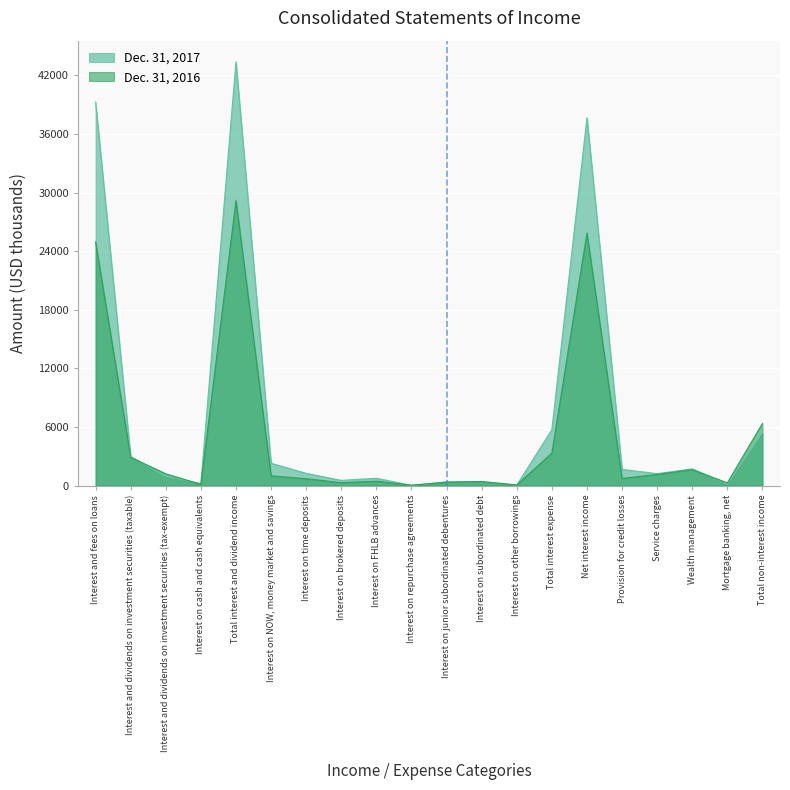

What is the total value across all series at Total interest expense?

9044